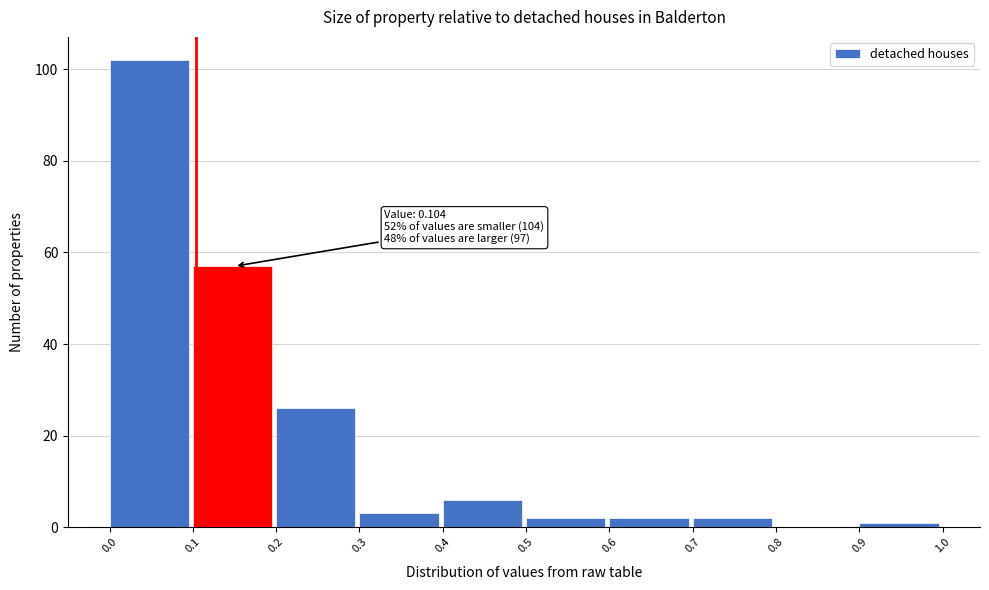

Which range on the x-axis has the tallest bar?

0.0 to 0.1